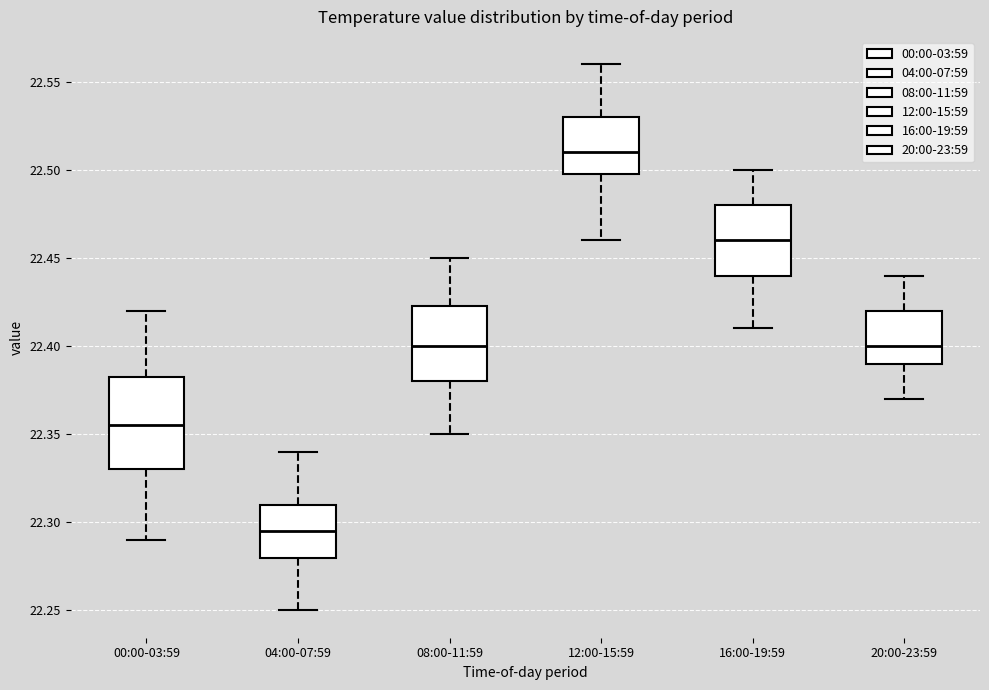

Where does the upper whisker of the box for 16:00-19:59 end on the y-axis? The values are not printed on the chart, so give them approximately, as read against the axis.

22.500